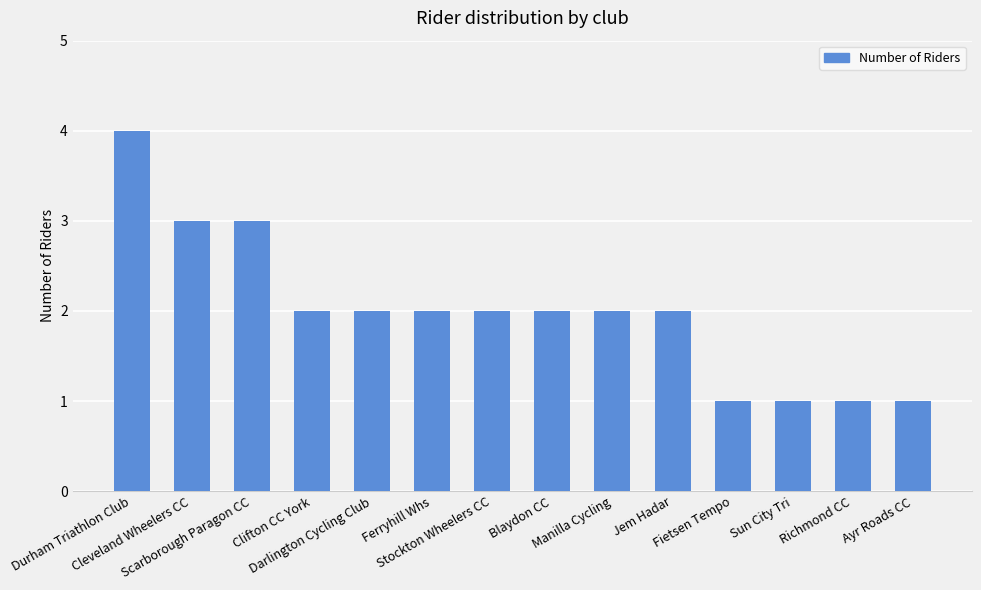

What is the value of the 11th bar from the left?

1